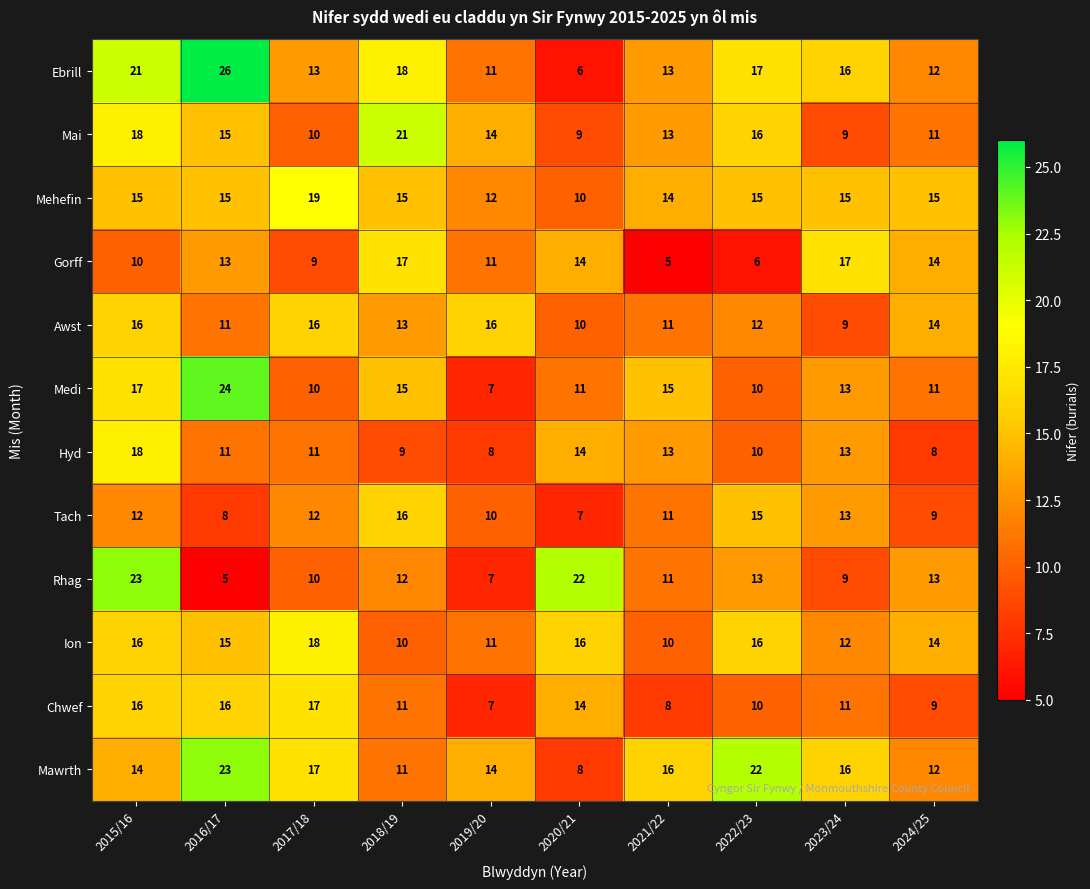

What is the maximum value shown in the chart?

26